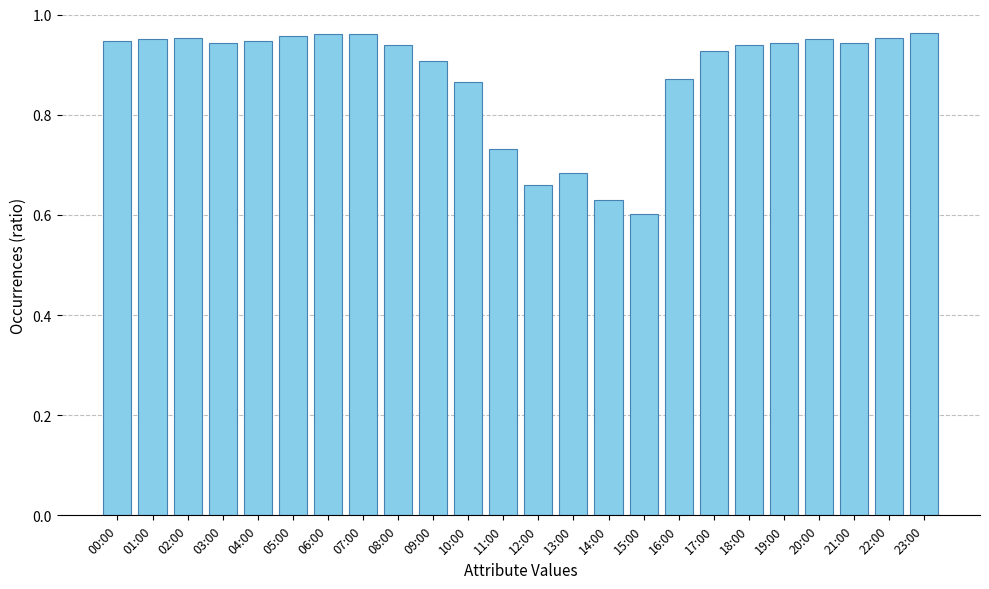

Which category has the lowest value across all series?

15:00